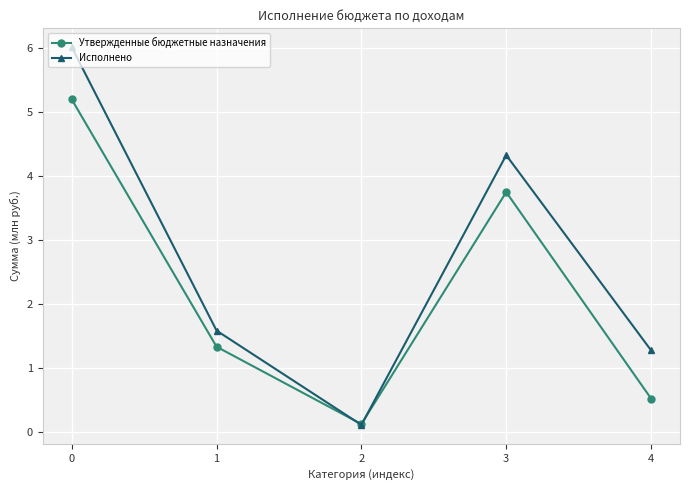

What is the average value of the Утвержденные бюджетные назначения series?

2.2